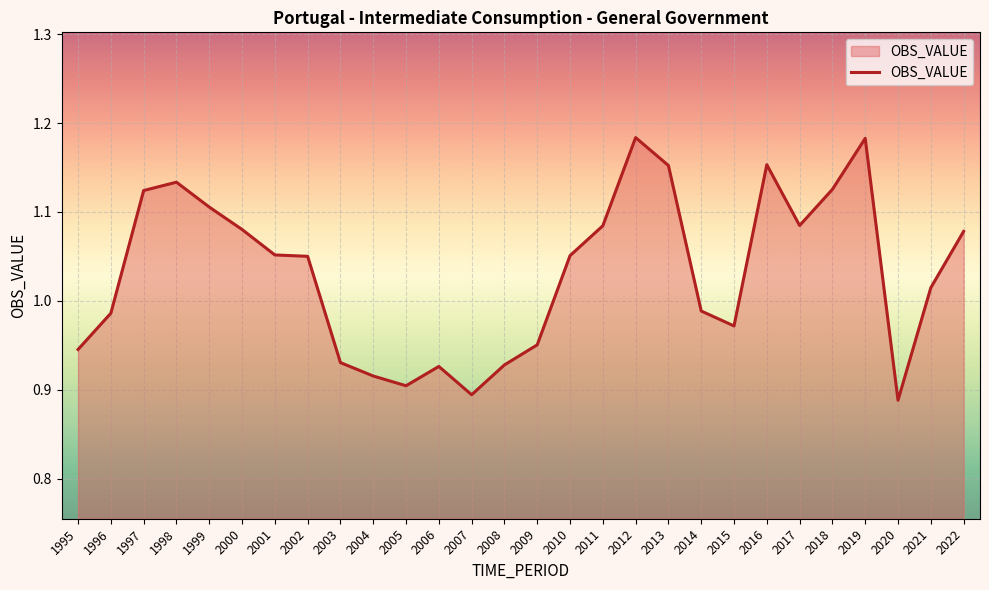

Is it true that the value at 1999 is 1.1?

True